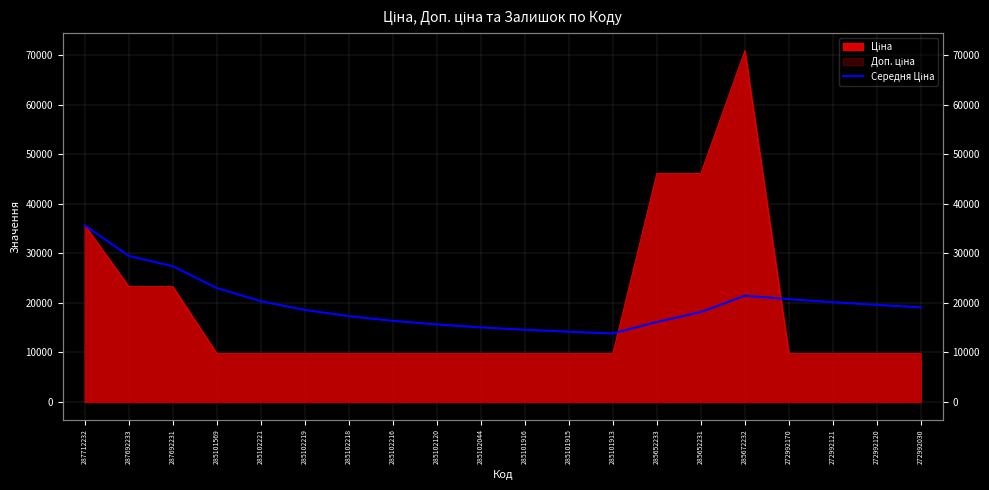

The chart shows a value of 18584.8 at 285102219. True or false?

True